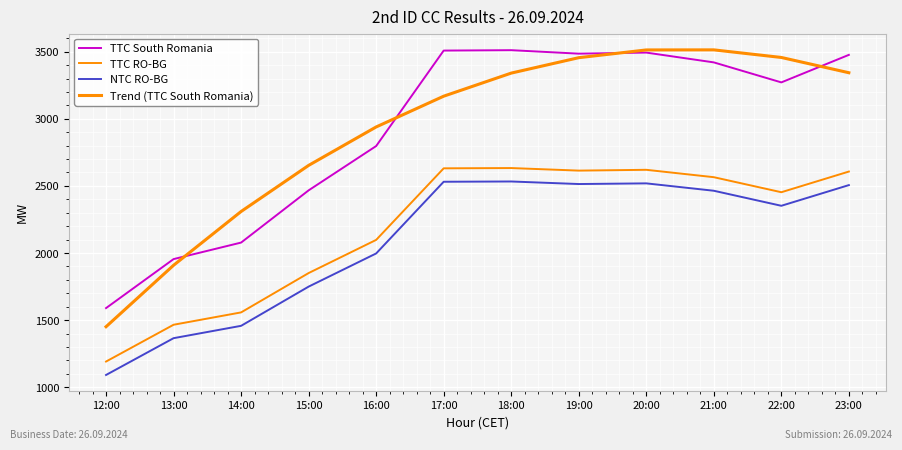

Does the chart have visible grid lines?

Yes